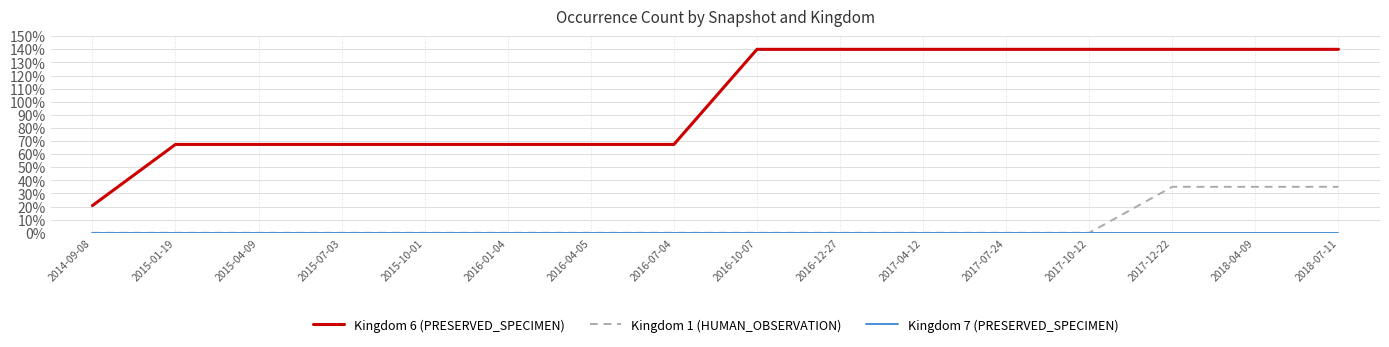

How many categories are shown in the chart?

16